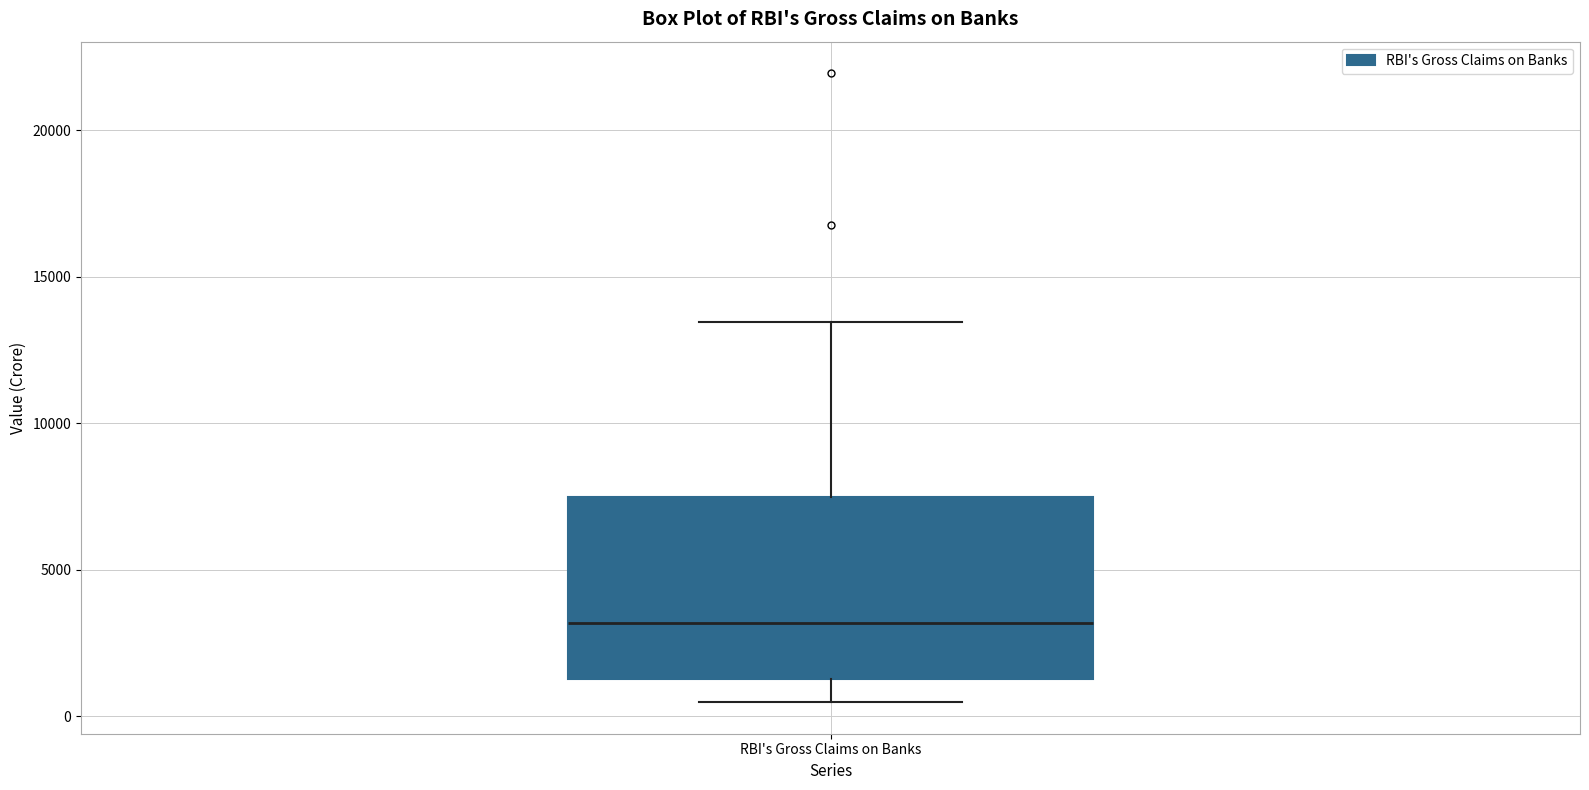

Where does the upper whisker of the box for RBI's Gross Claims on Banks end on the y-axis? The values are not printed on the chart, so give them approximately, as read against the axis.

13500